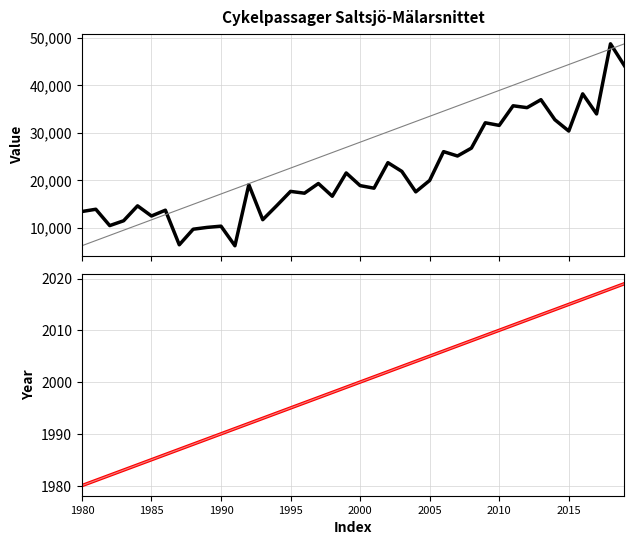

What position from the left is 18?

19